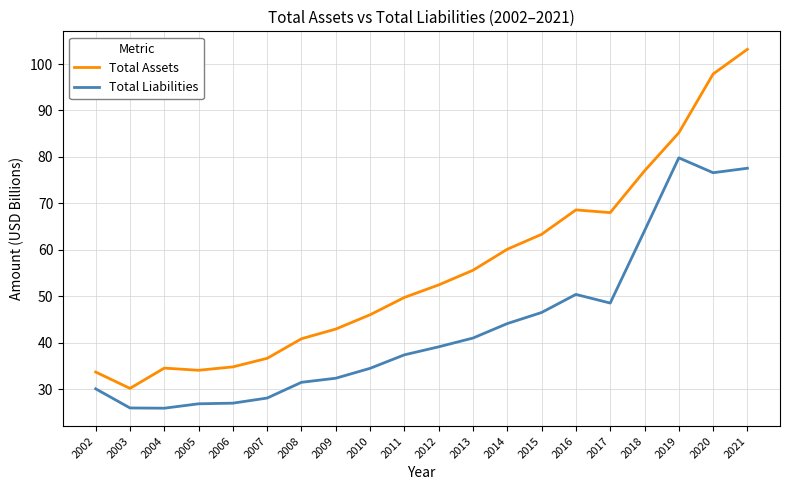

At which label does Total Assets reach its minimum?

2003